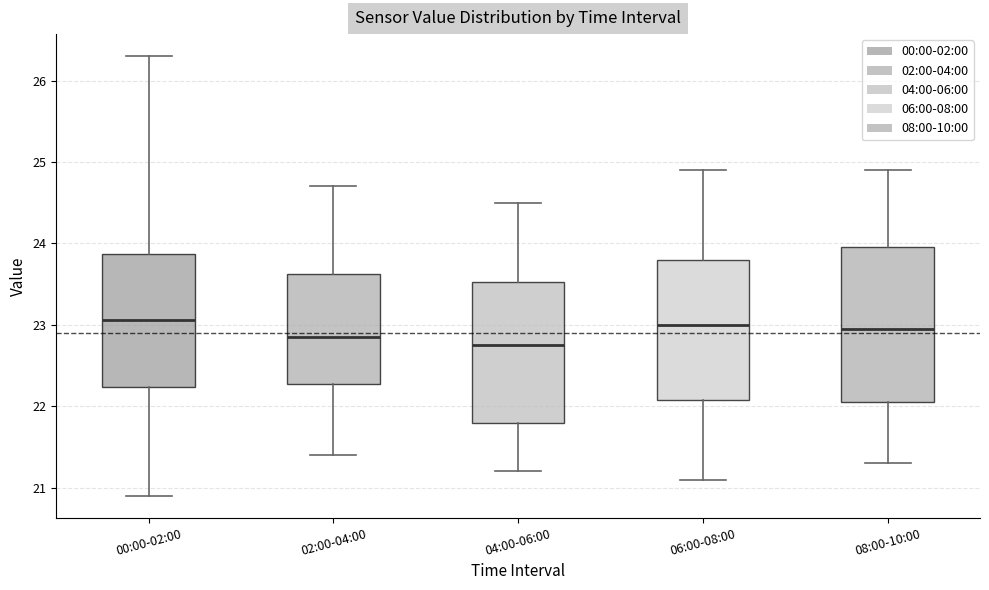

Reading left to right, read every box against the y-axis: the position of its median line, the range the box covers, and the ends of its whiskers. The values are not printed on the chart, so give them approximately, as read against the axis.

00:00-02:00: median 23.1, box 22.2 to 23.9, whiskers 20.9 to 26.3
02:00-04:00: median 22.9, box 22.3 to 23.6, whiskers 21.4 to 24.7
04:00-06:00: median 22.8, box 21.8 to 23.5, whiskers 21.2 to 24.5
06:00-08:00: median 23.0, box 22.1 to 23.8, whiskers 21.1 to 24.9
08:00-10:00: median 23.0, box 22.1 to 24.0, whiskers 21.3 to 24.9